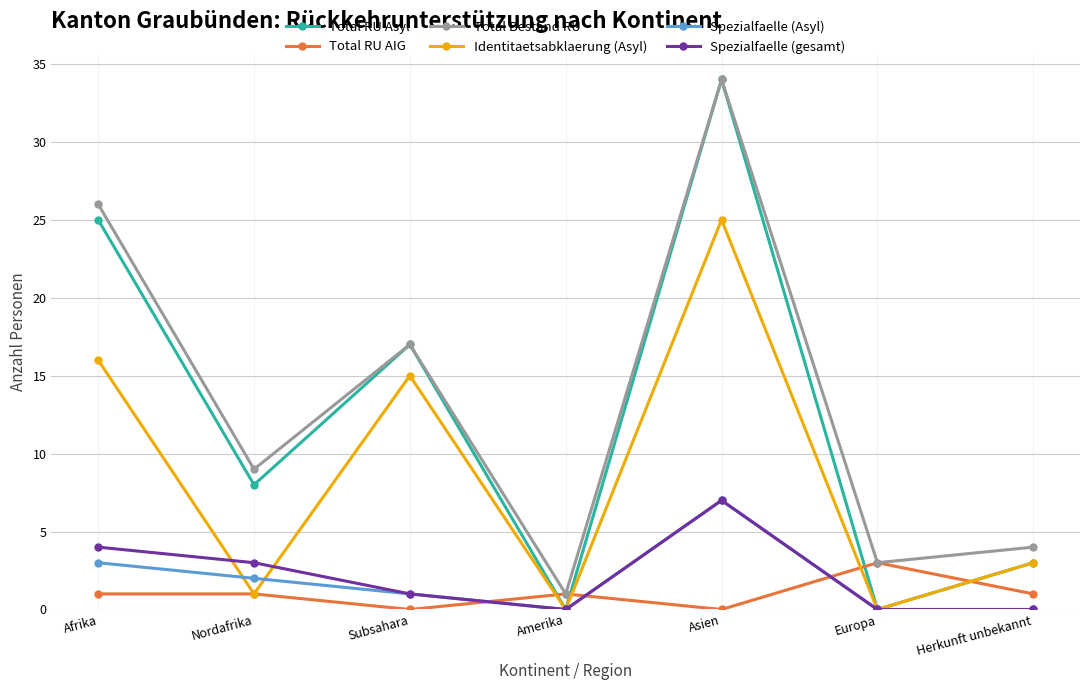

Count the number of data series in this chart.

6